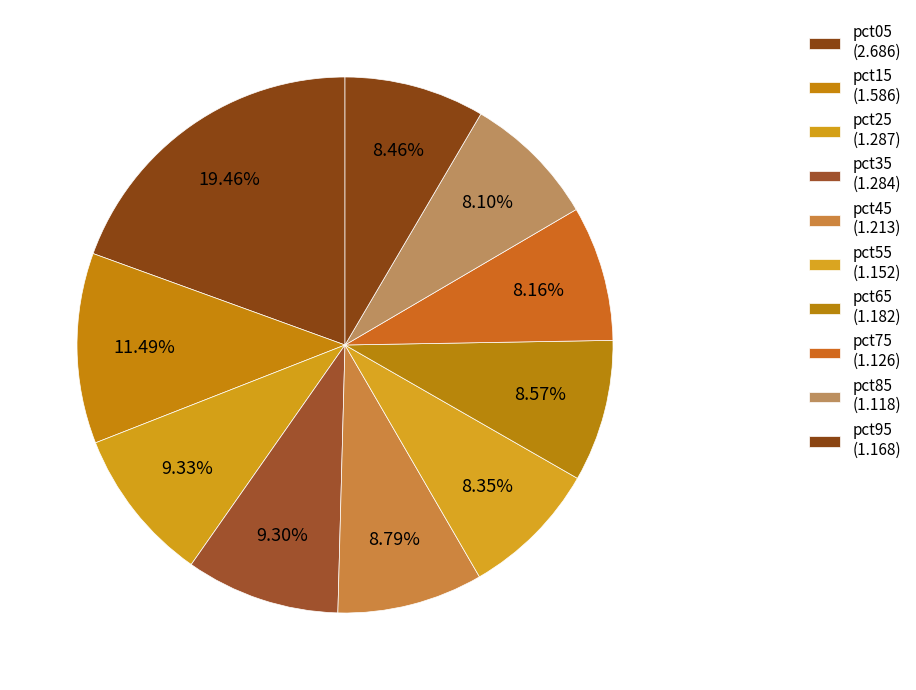

Count the number of slices in the pie.

10